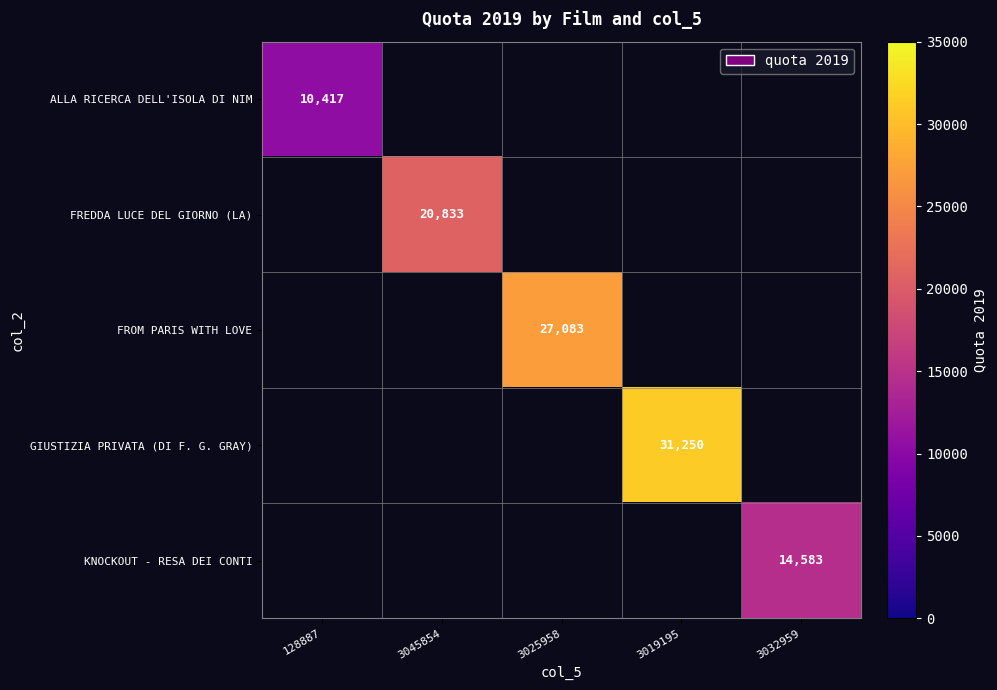

What is the lowest value of the ALLA RICERCA DELL'ISOLA DI NIM series?

10416.7